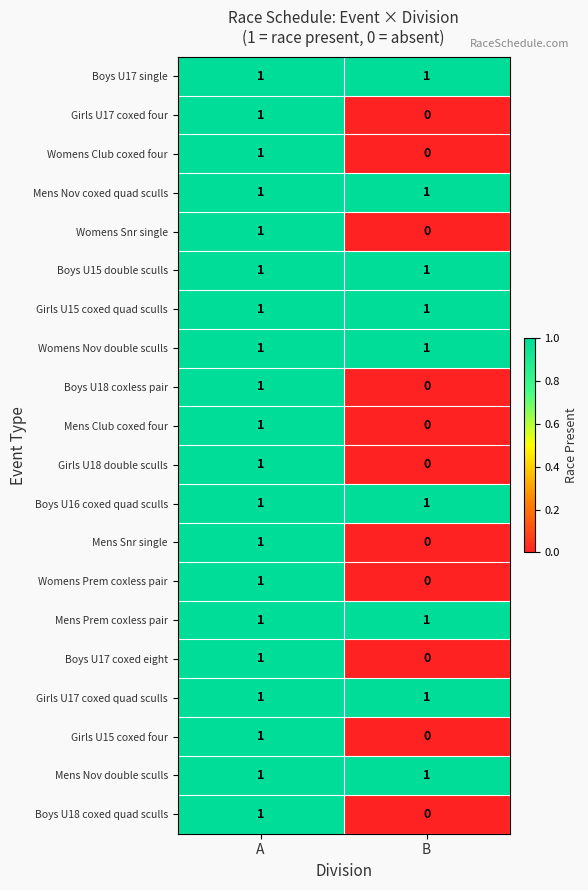

At which category does the chart reach its minimum across all series?

B